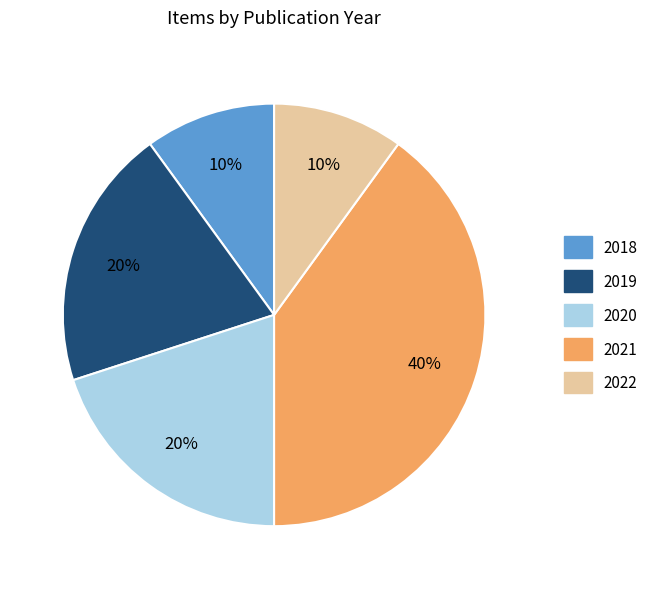

To the nearest percent, what is the difference between the largest and smallest slice percentages?

30%